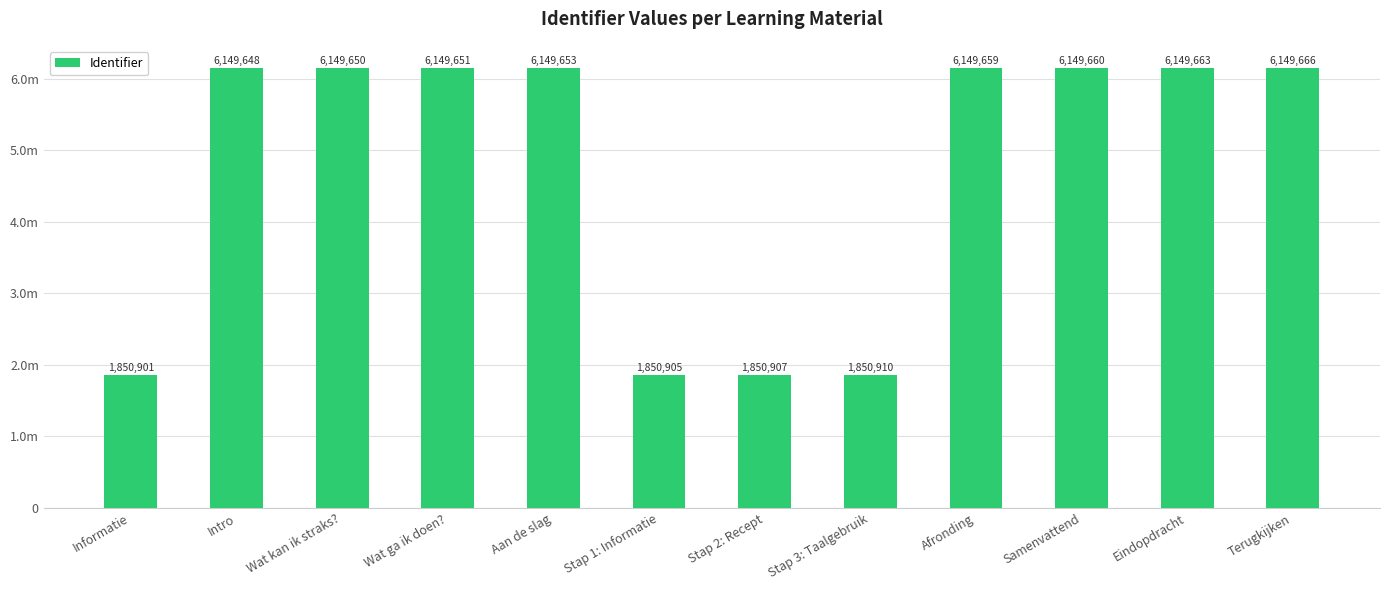

What is the label of the 3rd bar from the right?

Samenvattend